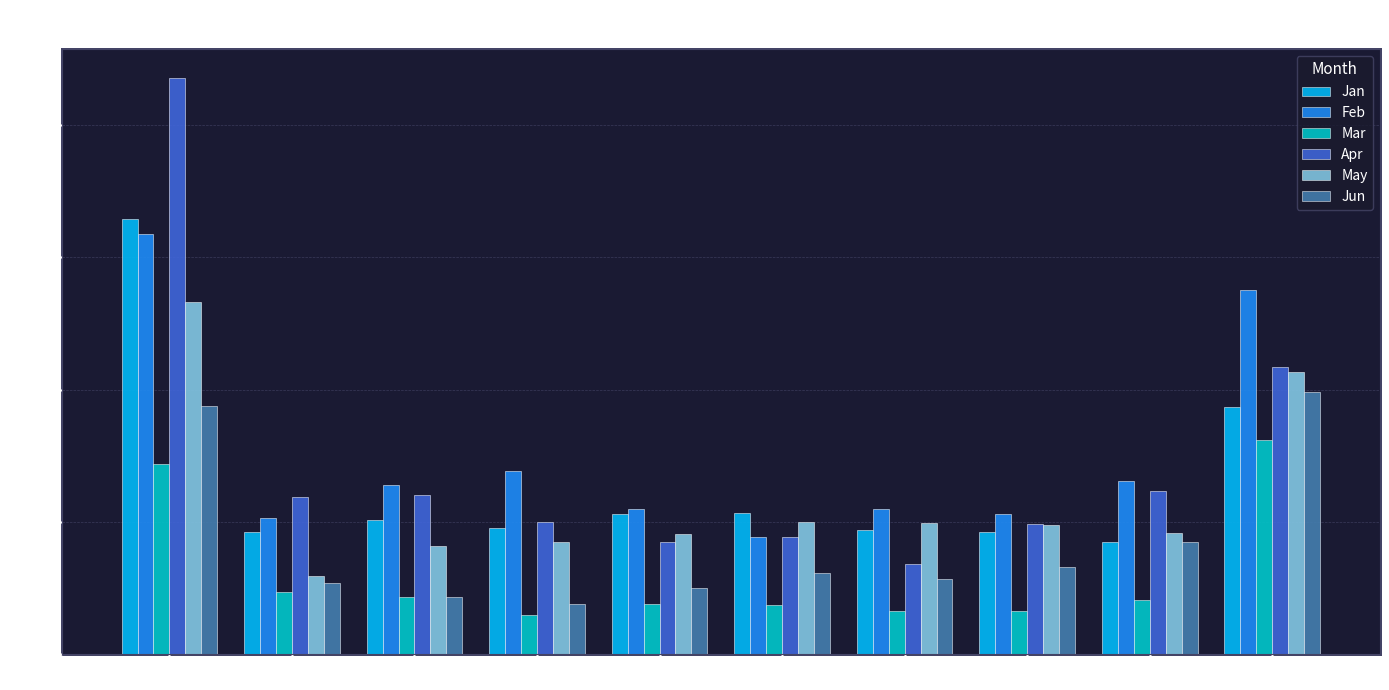

List the series in order of their peak value, highest first.

Apr, Jan, Feb, May, Jun, Mar